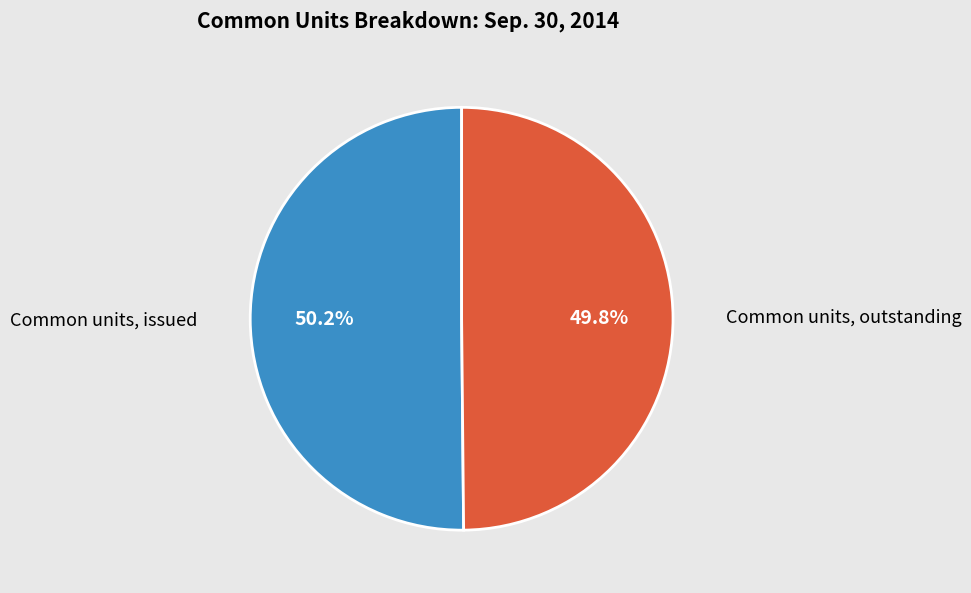

Does any single category account for the majority?

Yes